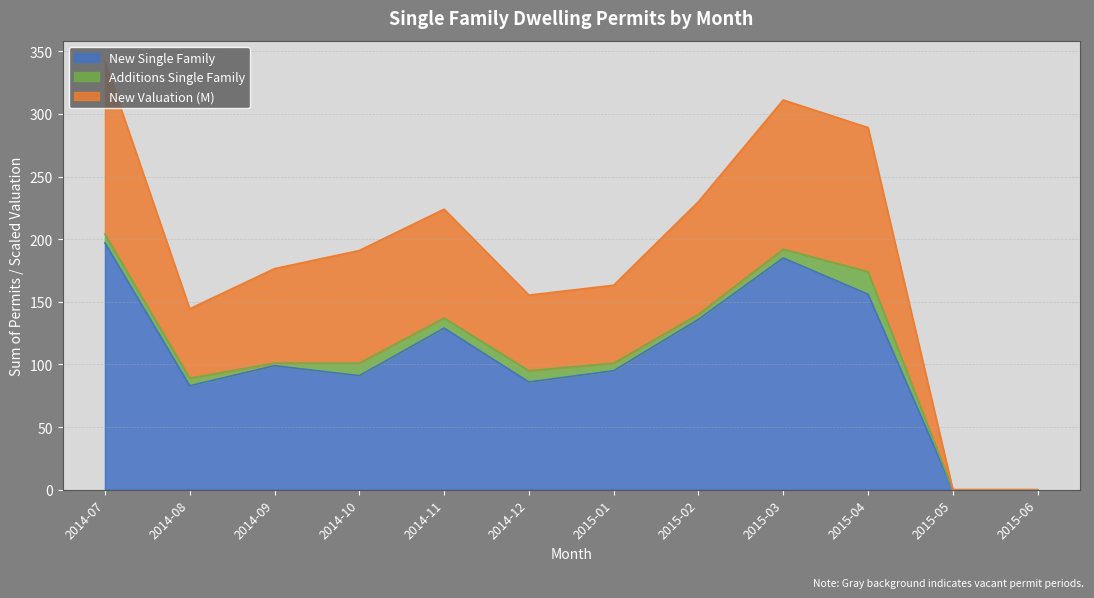

The New Single Family series shows 237.5 at 2015-02. True or false?

False